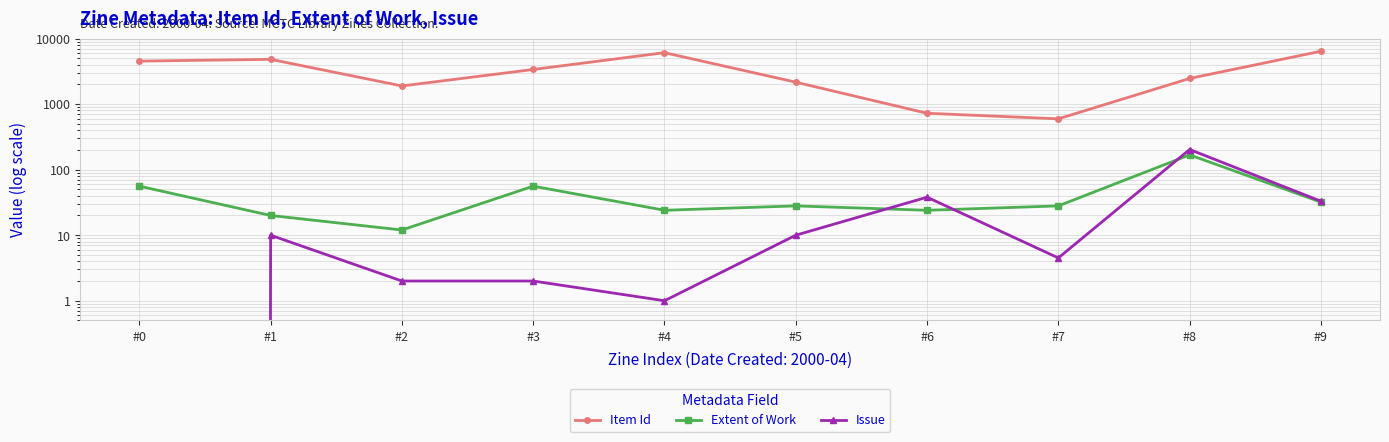

What is the difference between the maximum and second lowest values in the Issue series?

202.0